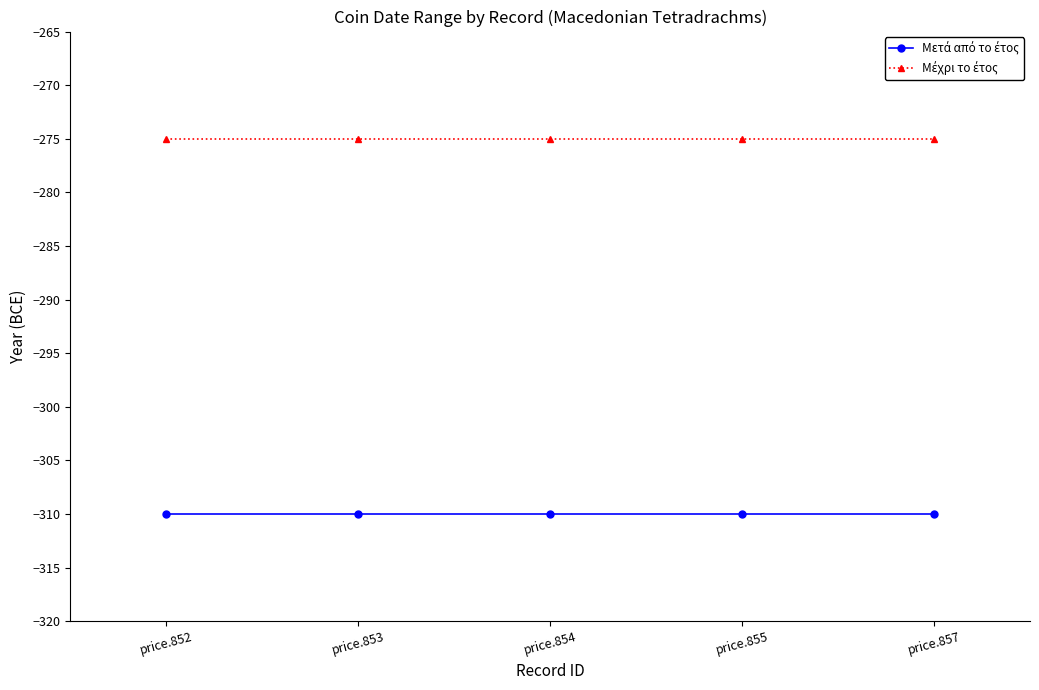

What is the difference between the highest and lowest values at price.855?

35